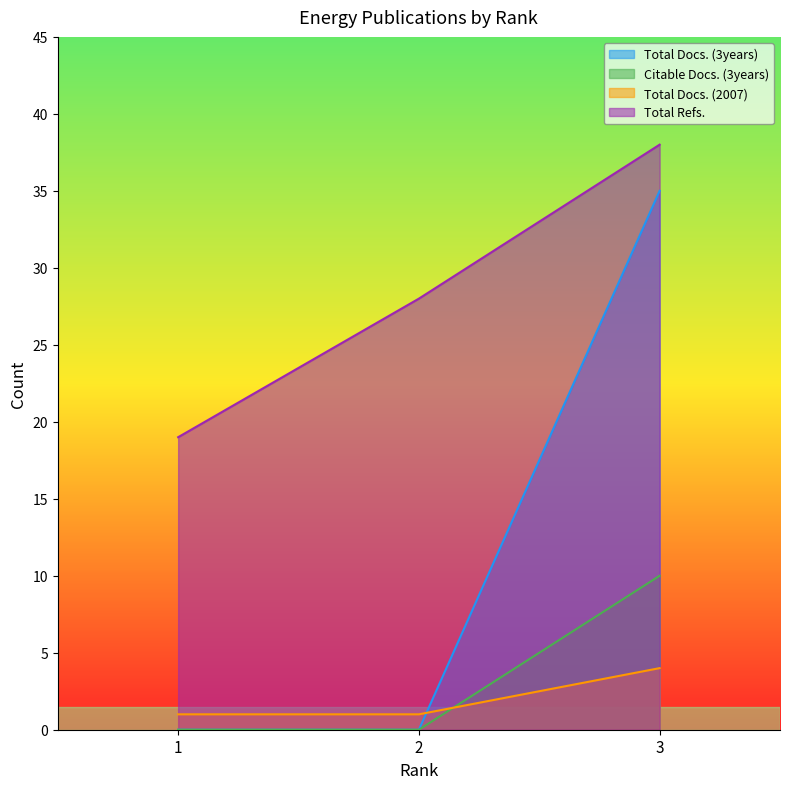

Which category has the lowest value across all series?

1